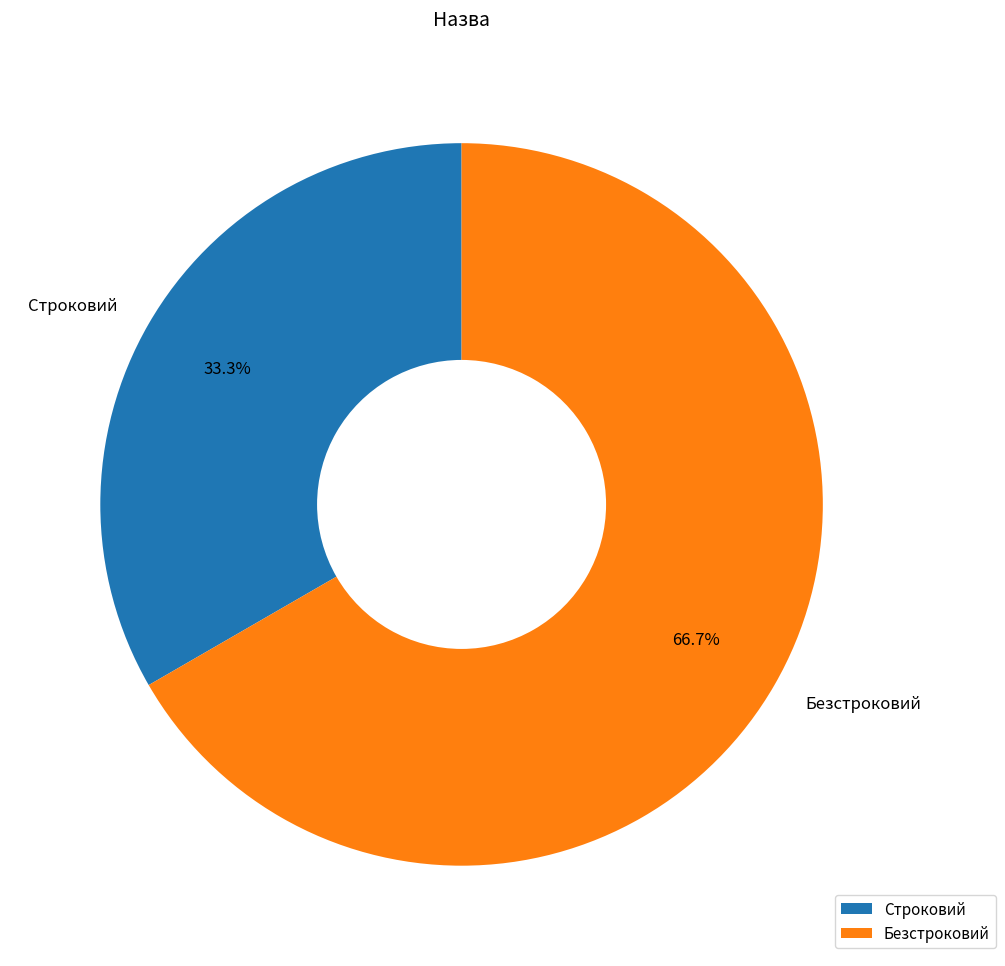

How many segments does this pie chart have?

2